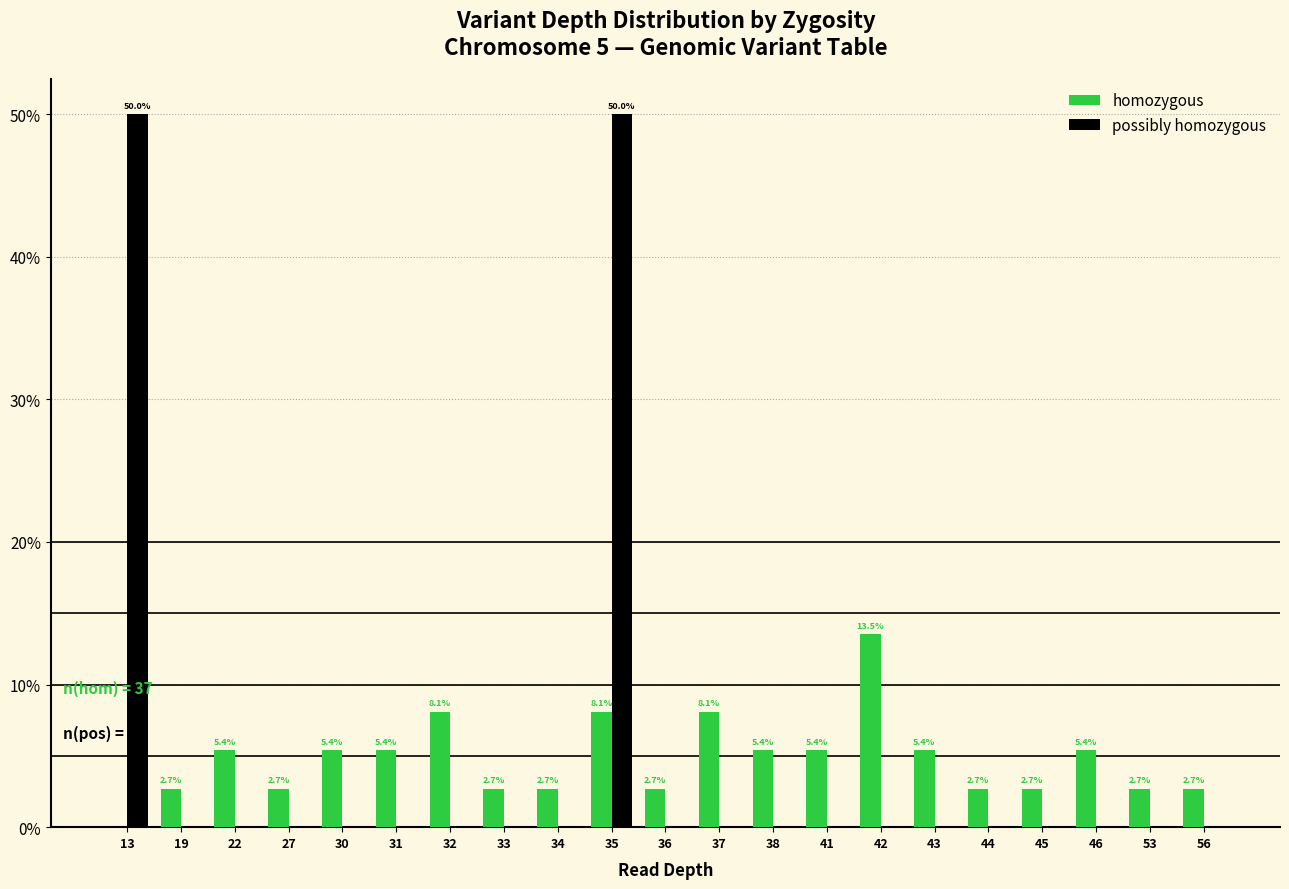

Is it true that possibly homozygous equals -24.6 at 19?

False